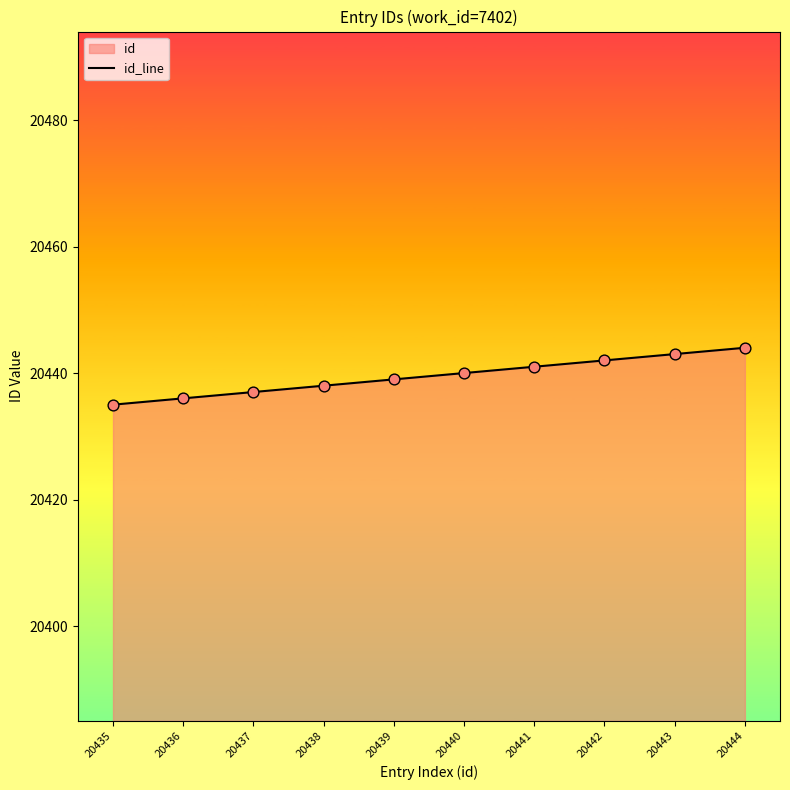

Which has a higher value, 20435 or 20444?

20444